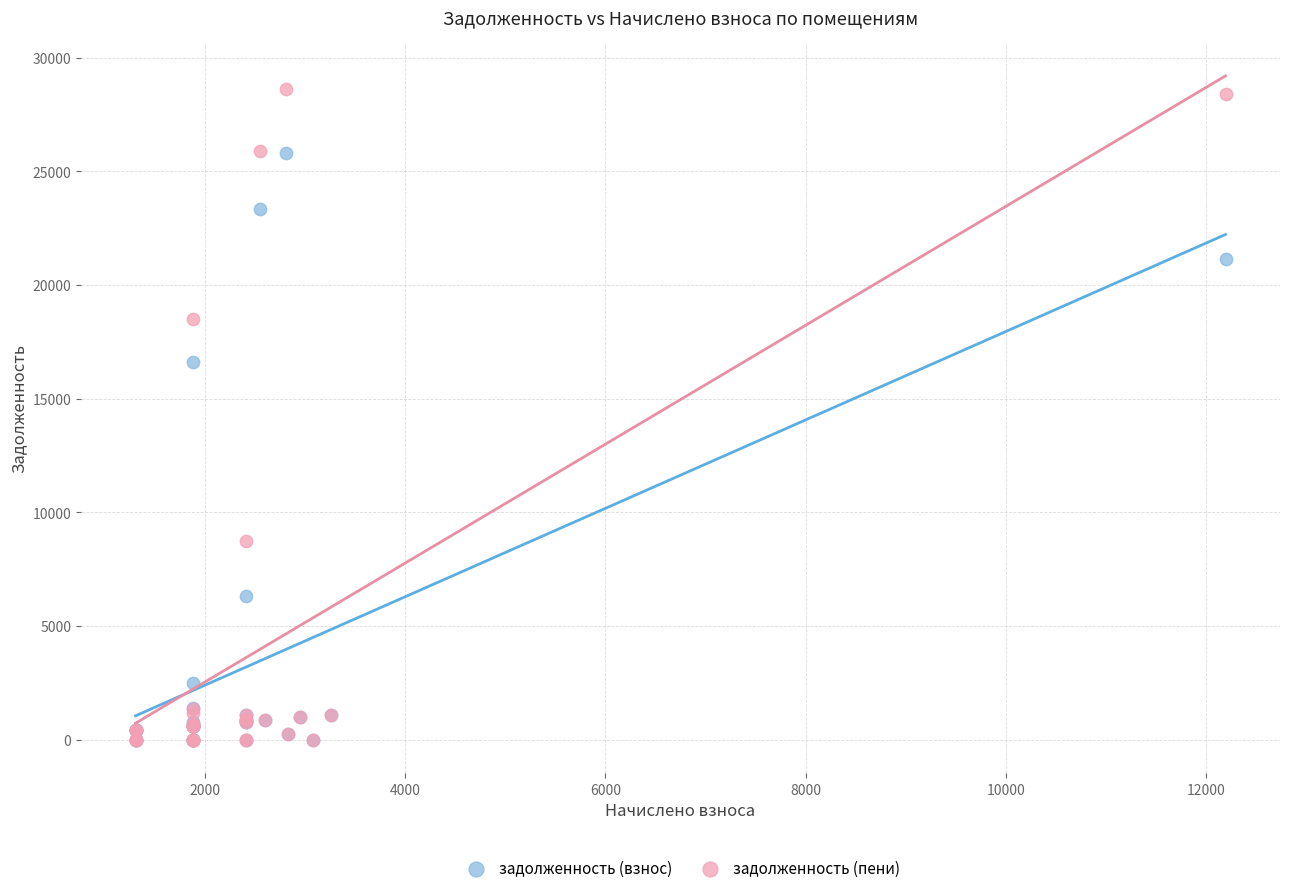

In the задолженность (пени) series, what Y value is closest to 14311?

18501.8